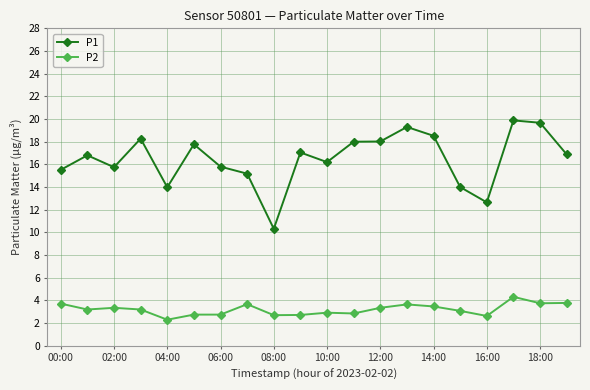

Rank the series by their average value, from lowest to highest.

P2, P1